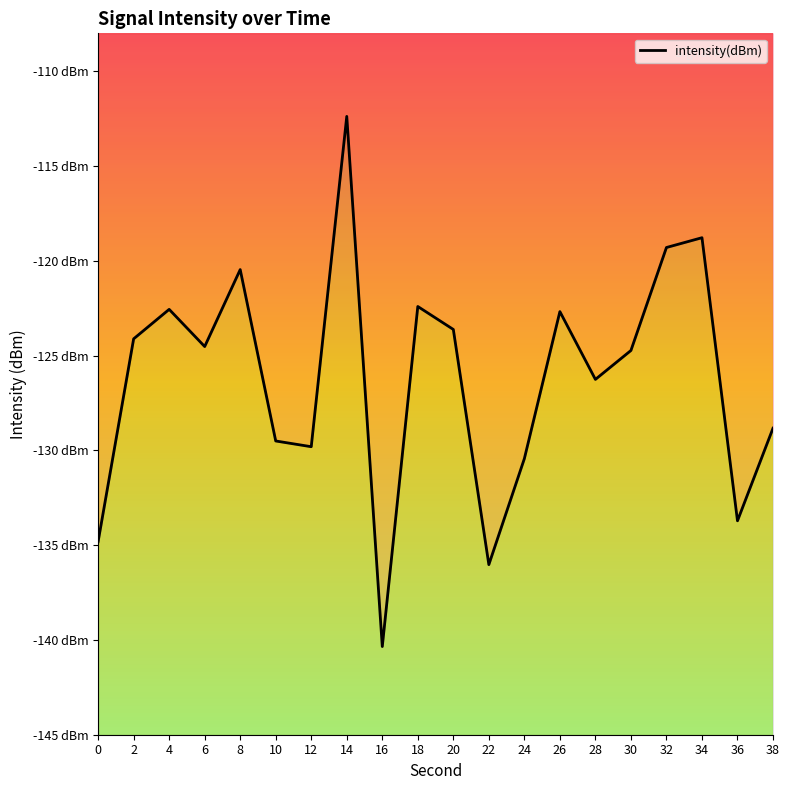

How many interior local peaks (higher than both neighbors) does the data have?

6